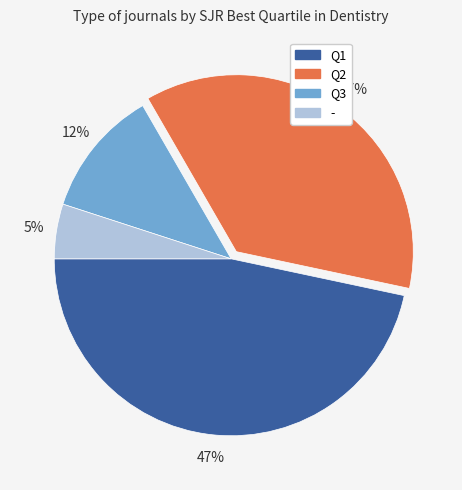

The Q2 slice represents 37% of the pie. True or false?

True